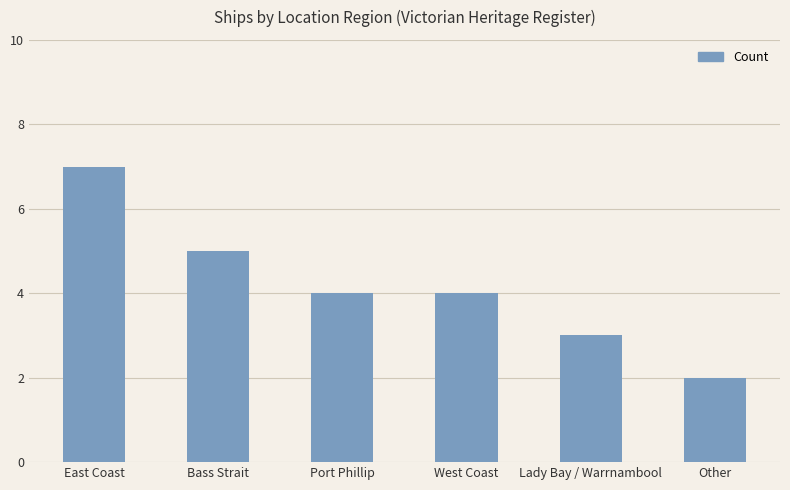

How many bars are there in total?

6